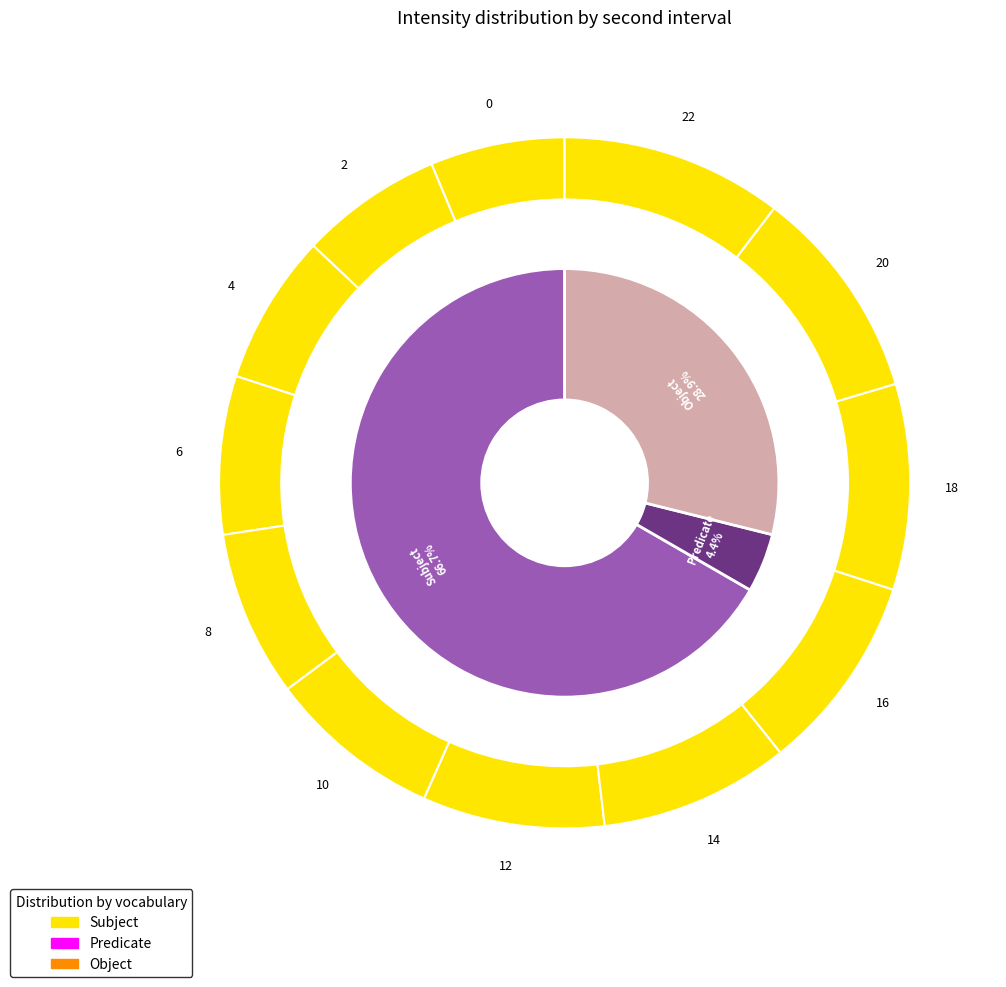

What is the spread (max minus min) of values at 20?

28